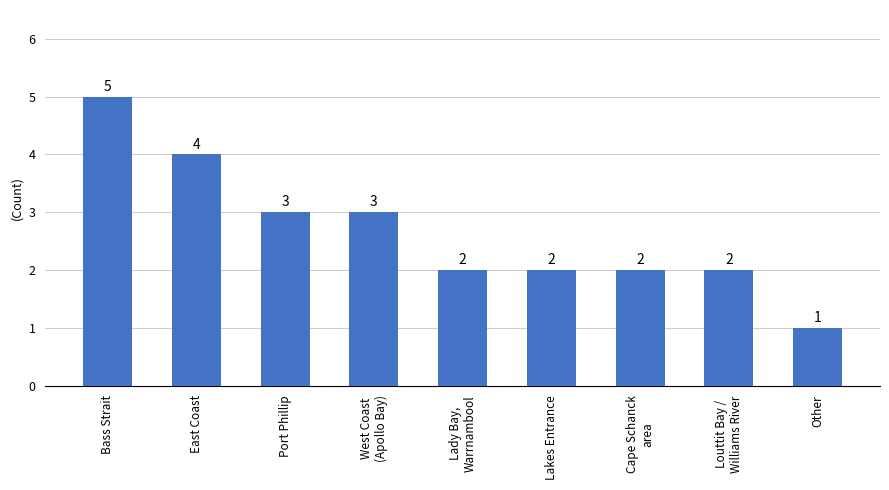

True or false: the data shows 3 at Port Phillip.

True